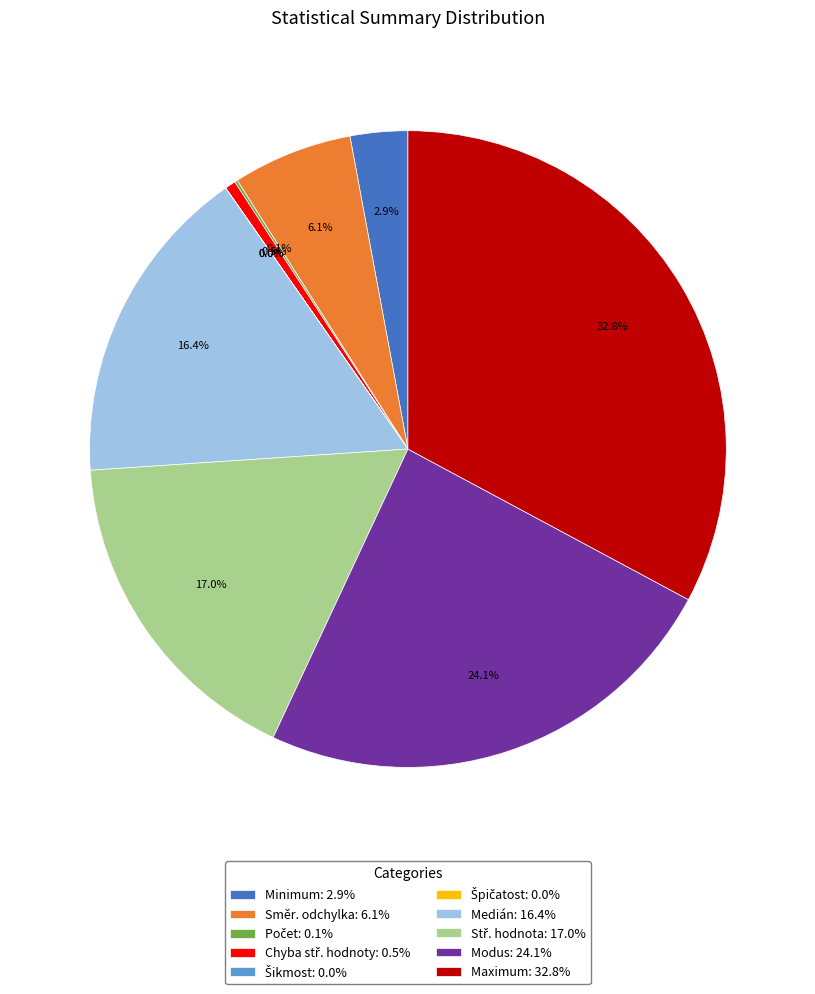

Which category has the biggest portion of the pie?

Maximum: 32.8%